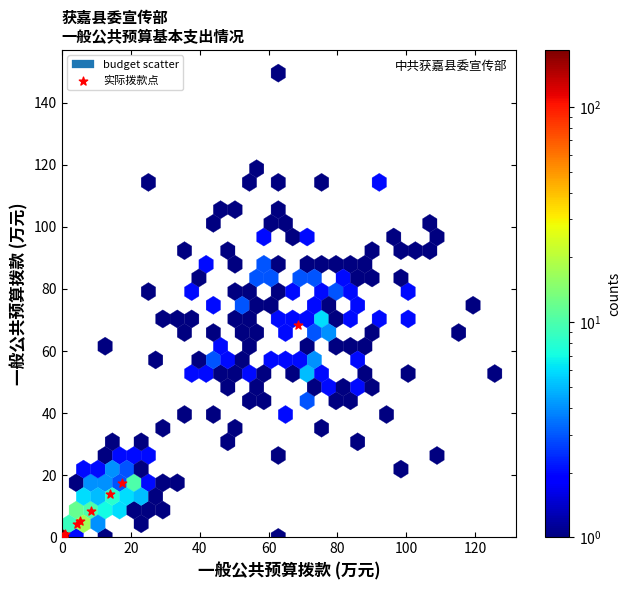

What Y value in the scatter plot is closest to 34?

17.5